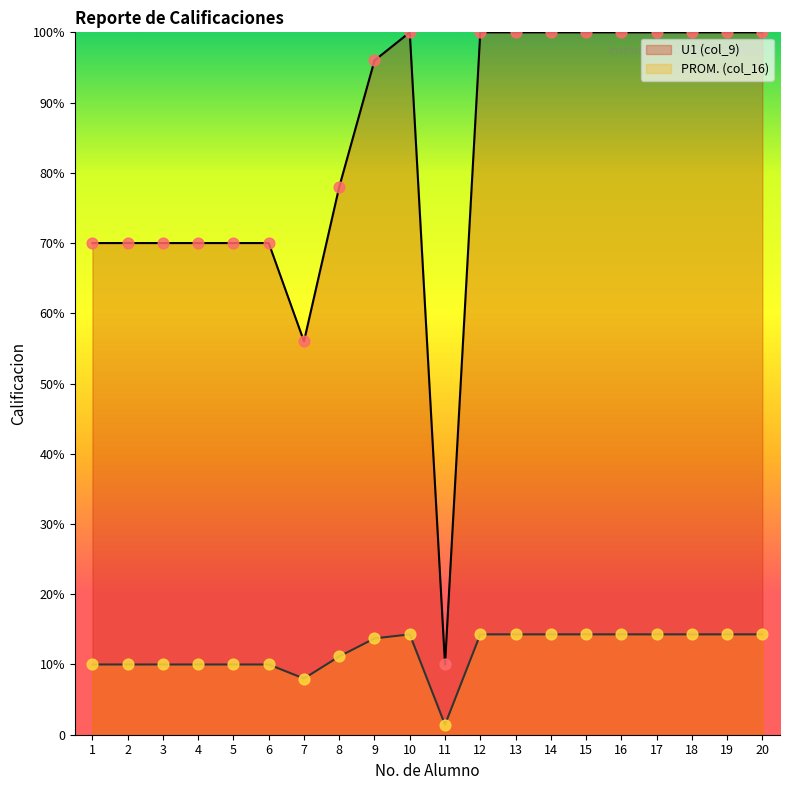

Which series reaches the maximum Y coordinate?

PROM. (col_16)